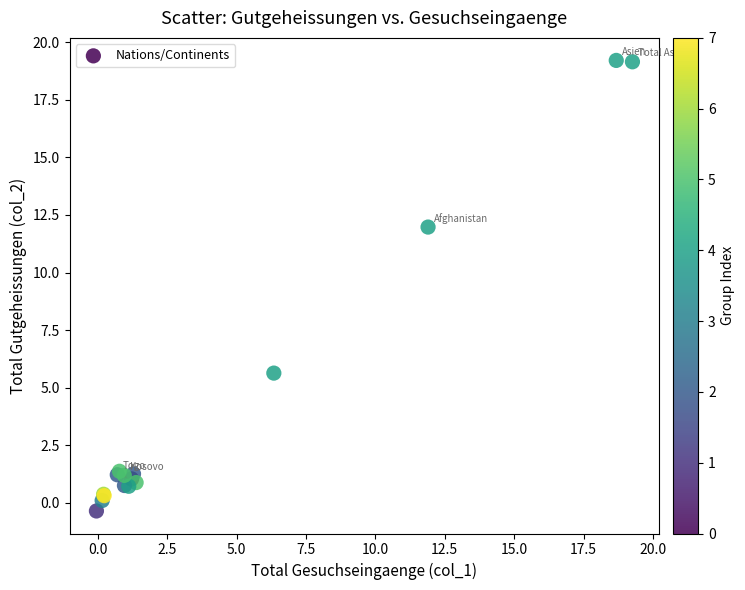

What Y value in the scatter plot is closest to 9?

12.0